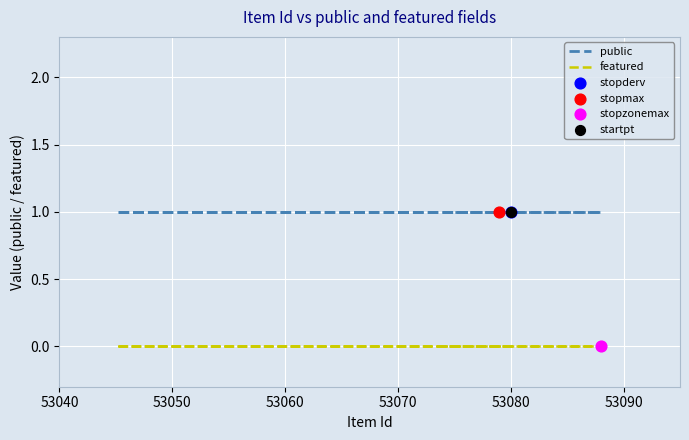

Which series reaches the minimum Y coordinate?

featured